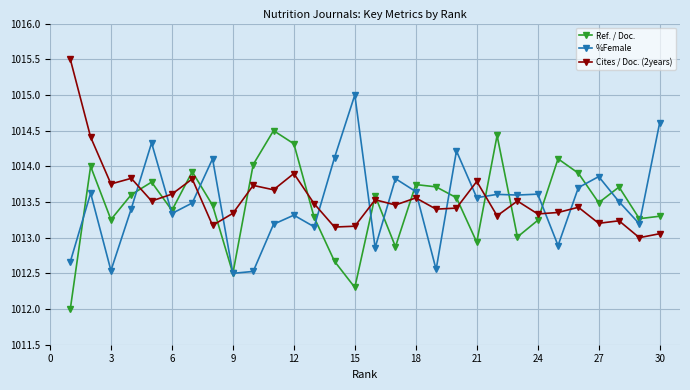

How many lines are shown in the chart?

3